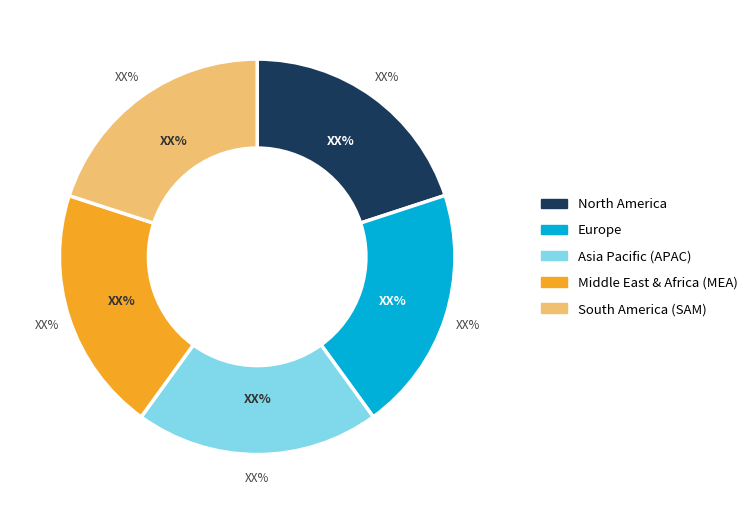

Is there a majority slice in this chart?

No